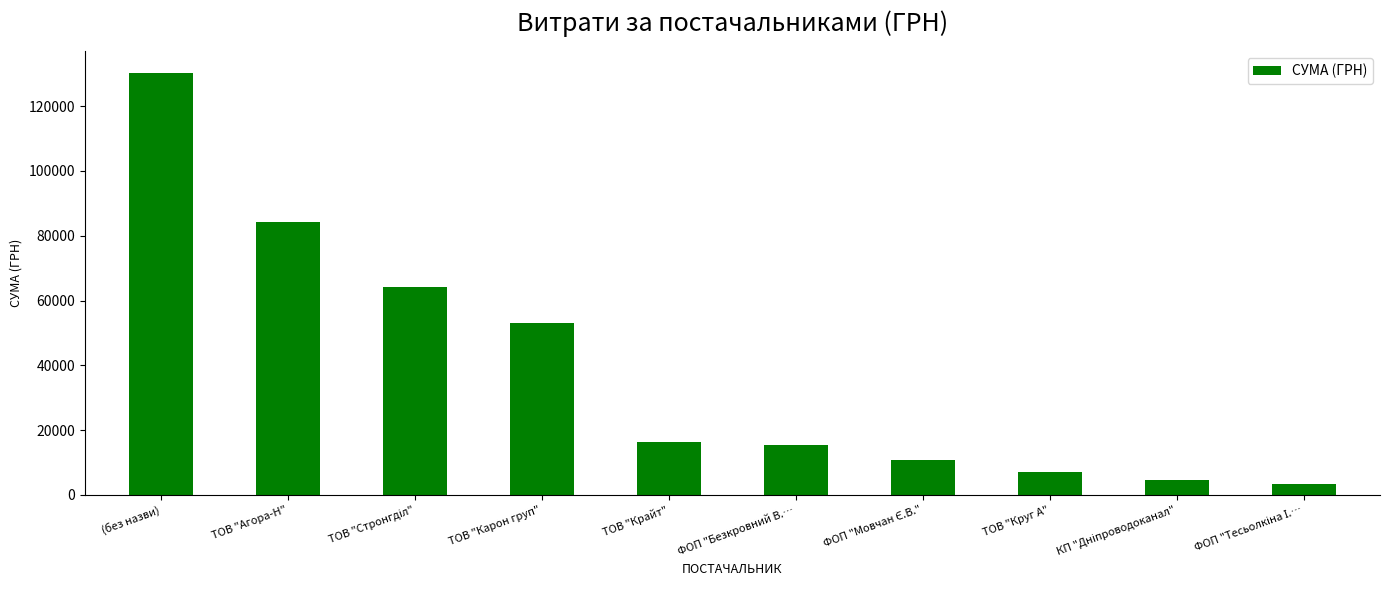

What position from the left is ТОВ "Круг А"?

8